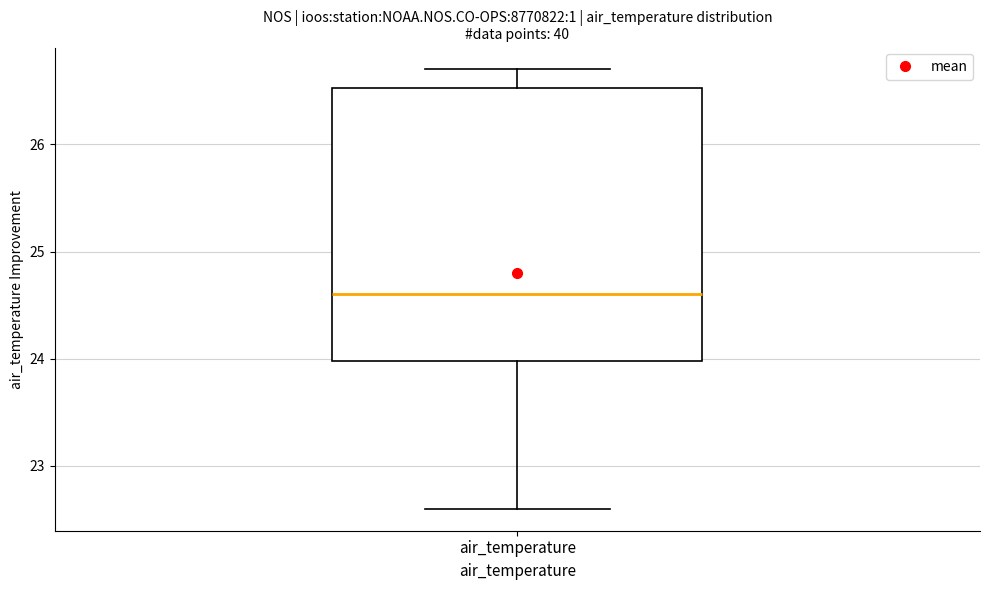

Read this box plot against the y-axis: the position of the median line, the range covered by the box, and the ends of both whiskers. The values are not printed on the chart, so give them approximately, as read against the axis.

median 24.6, box 24.0 to 26.5, whiskers 22.6 to 26.7